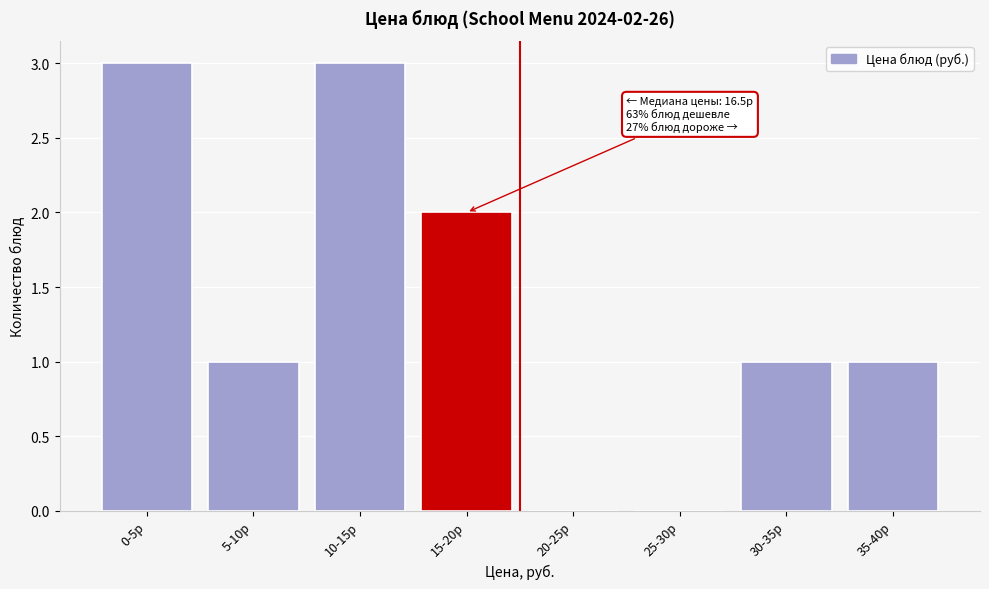

Reading left to right, transcribe all the data shown in this chart.

0-5р=3	5-10р=1	10-15р=3	15-20р=2	20-25р=0	25-30р=0	30-35р=1	35-40р=1